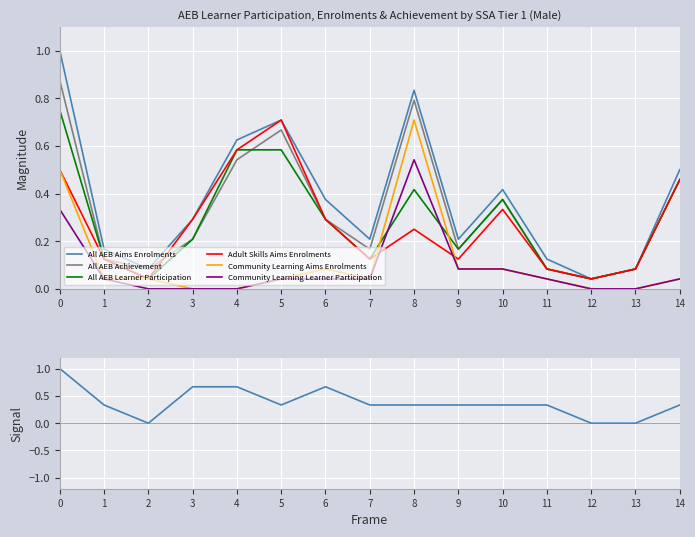

How many data points does each series have?

15